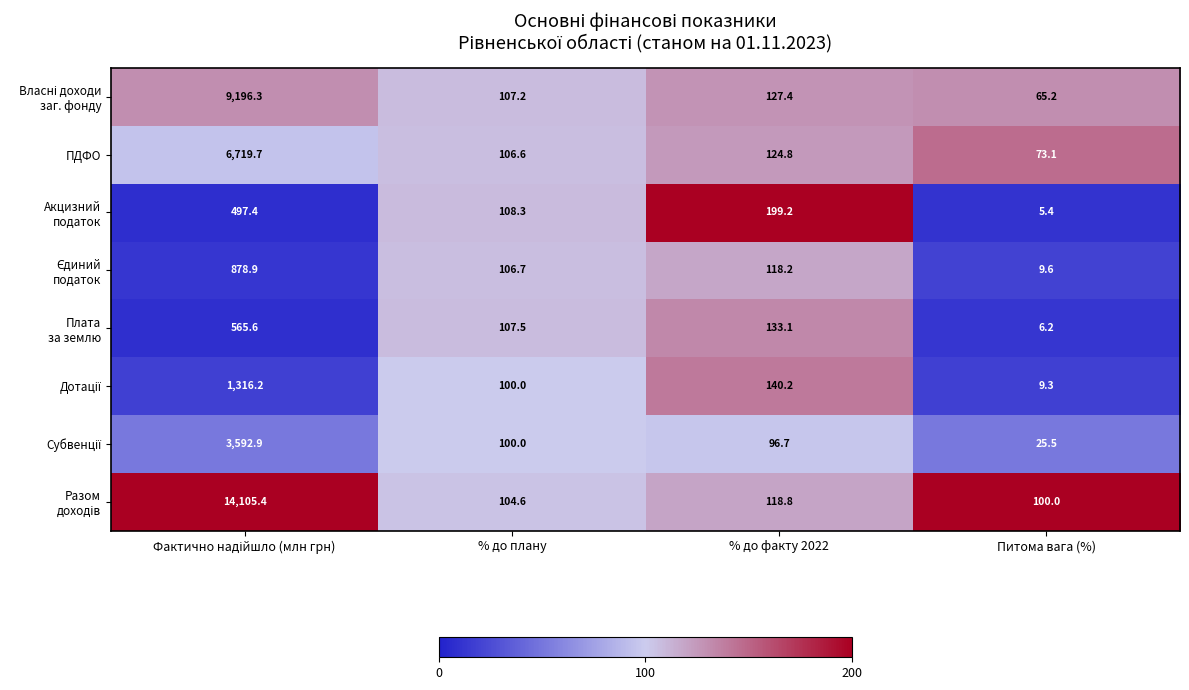

What is the spread (max minus min) of values at % до факту 2022?

102.5